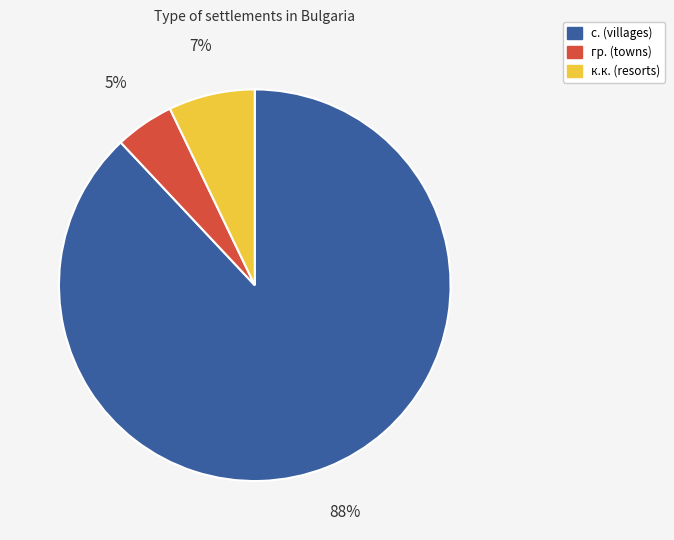

Is there any slice that represents more than half of the pie?

Yes